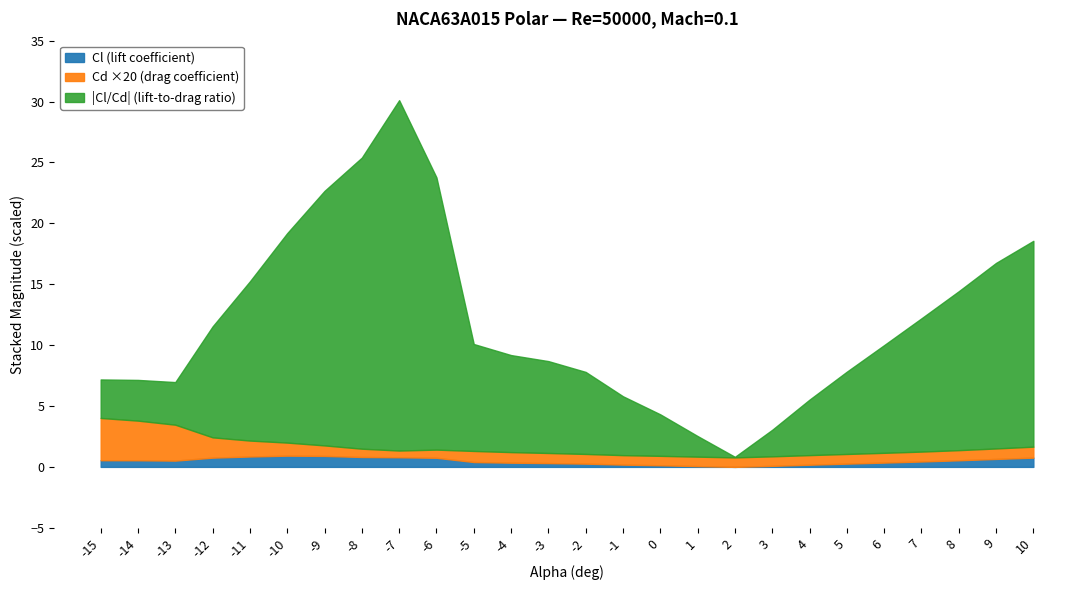

At which category is the sum across all series the highest?

-7